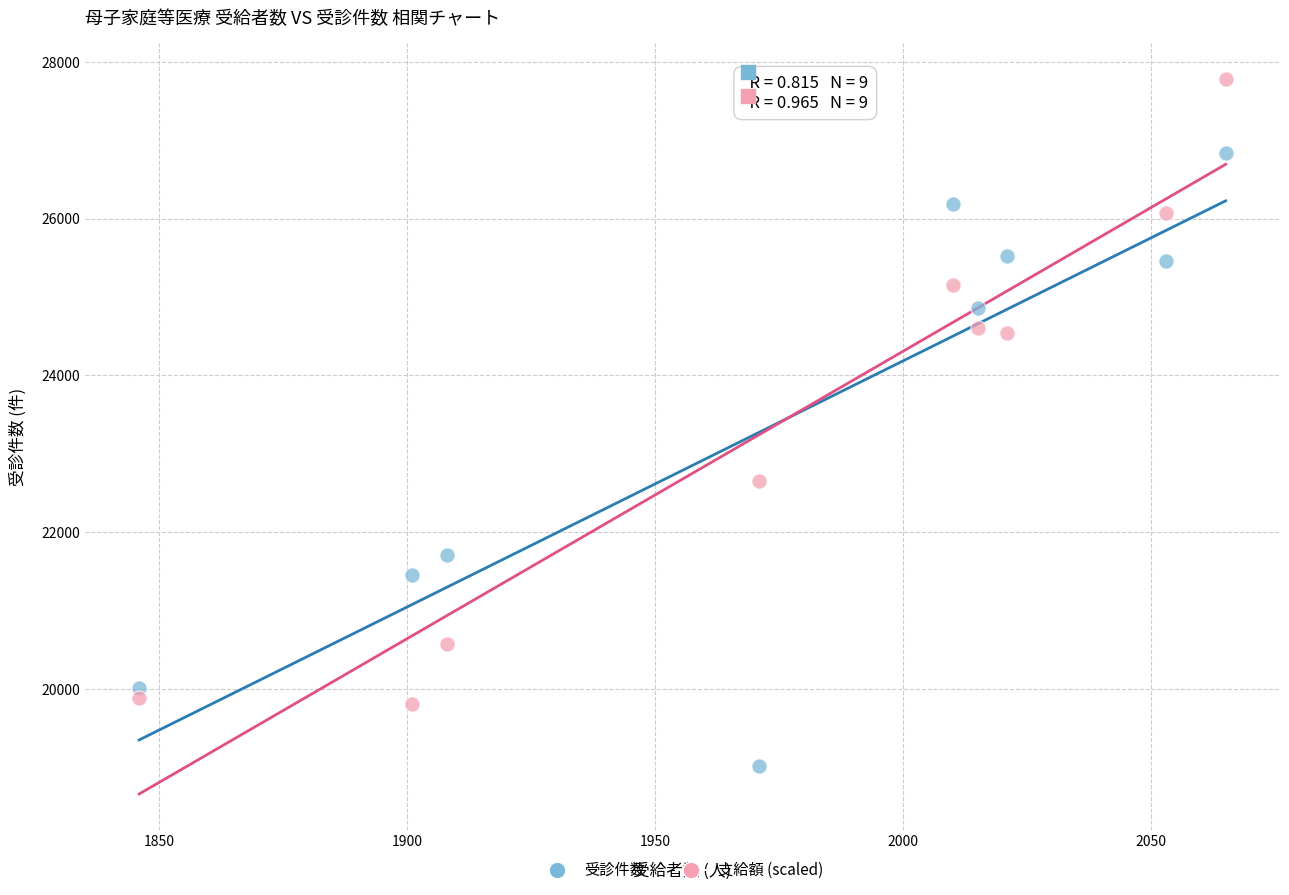

Across all data points, what is the range of Y values (max minus min)?

8759.0